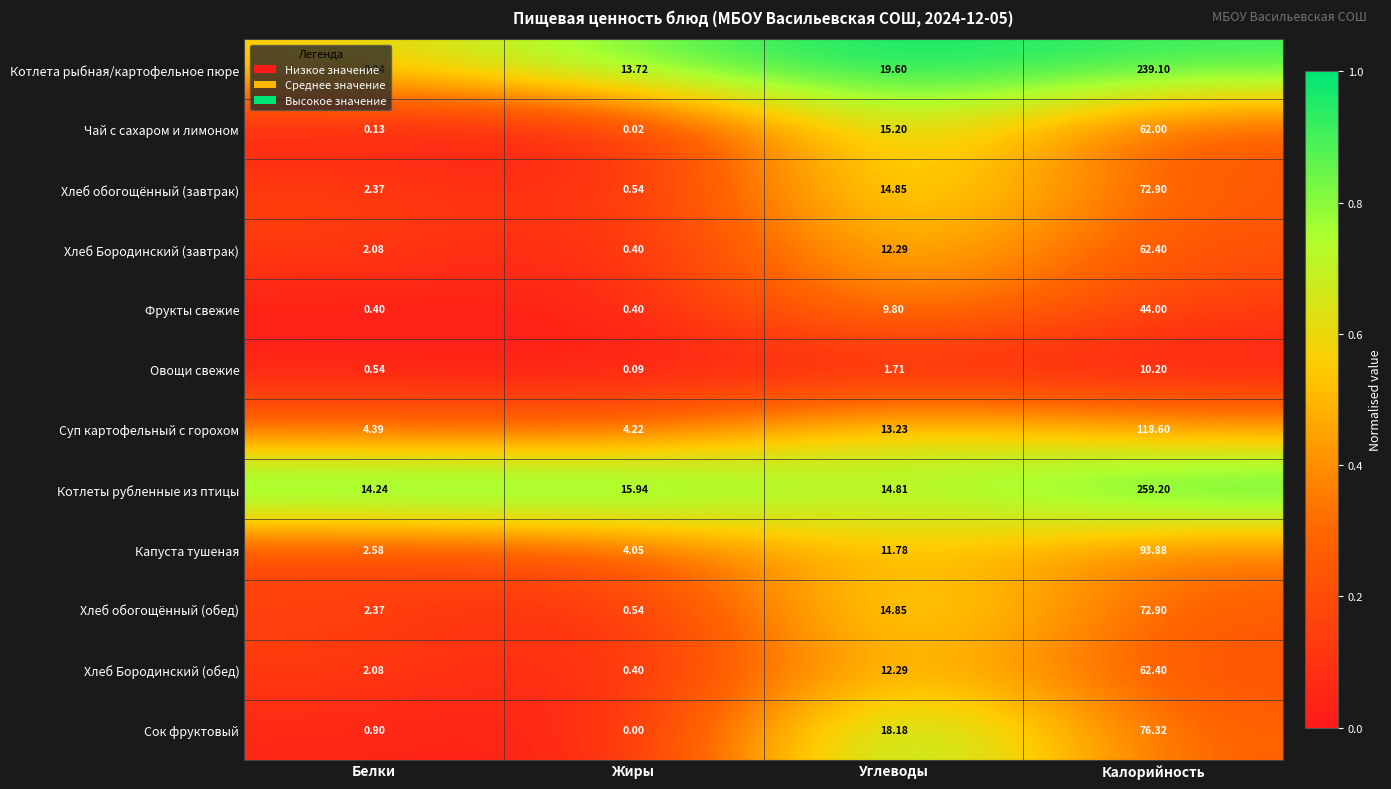

Where is Котлеты рубленные из птицы nearest to the value 136?

Жиры